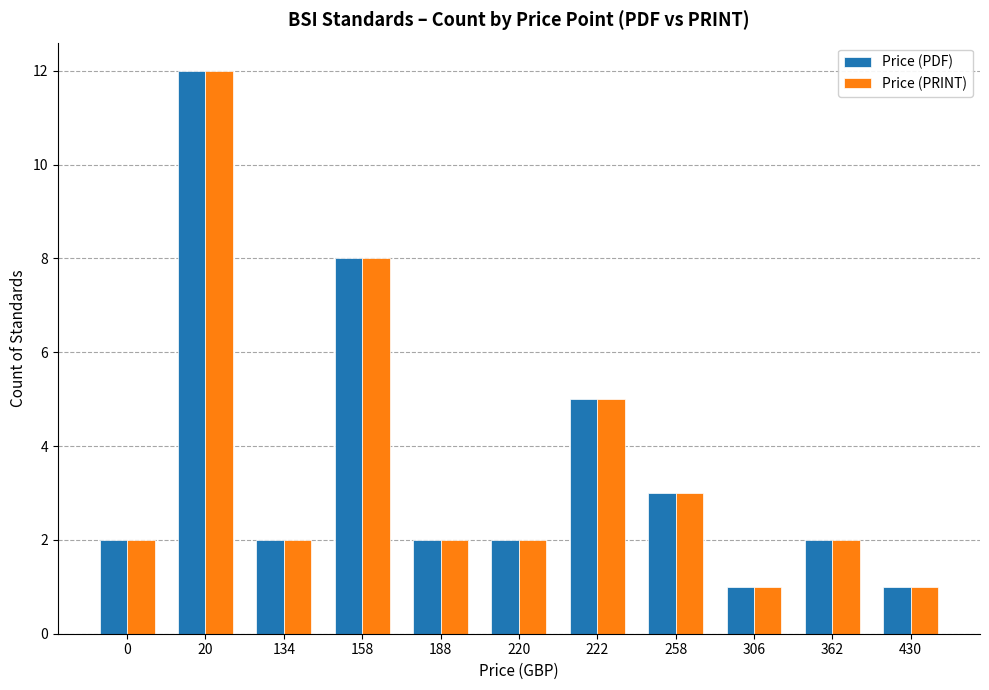

Reading left to right, transcribe all the data shown in this chart.

Price (PDF): 2	12	2	8	2	2	5	3	1	2	1
Price (PRINT): 2	12	2	8	2	2	5	3	1	2	1